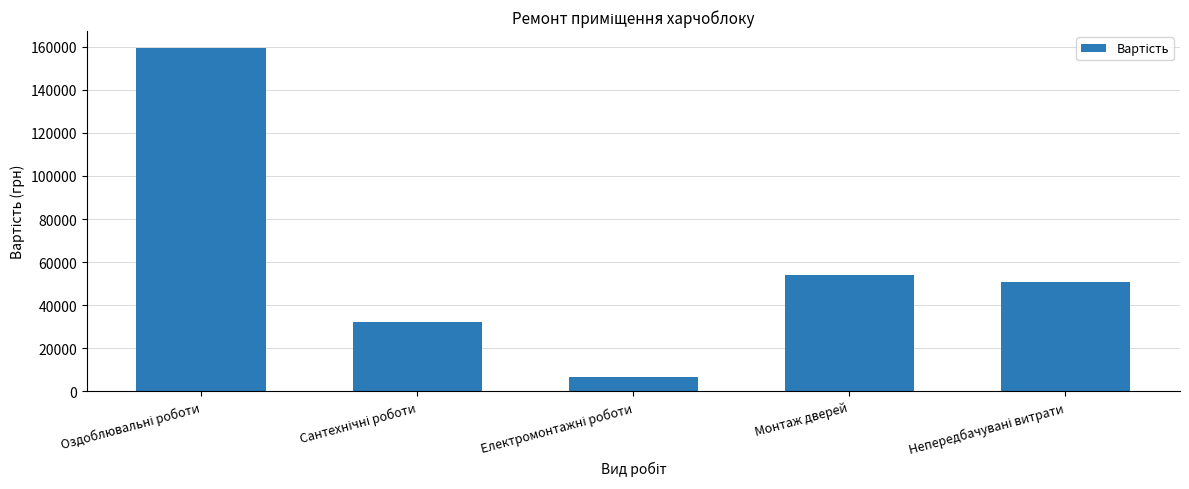

What is the greatest value displayed?

159328.6